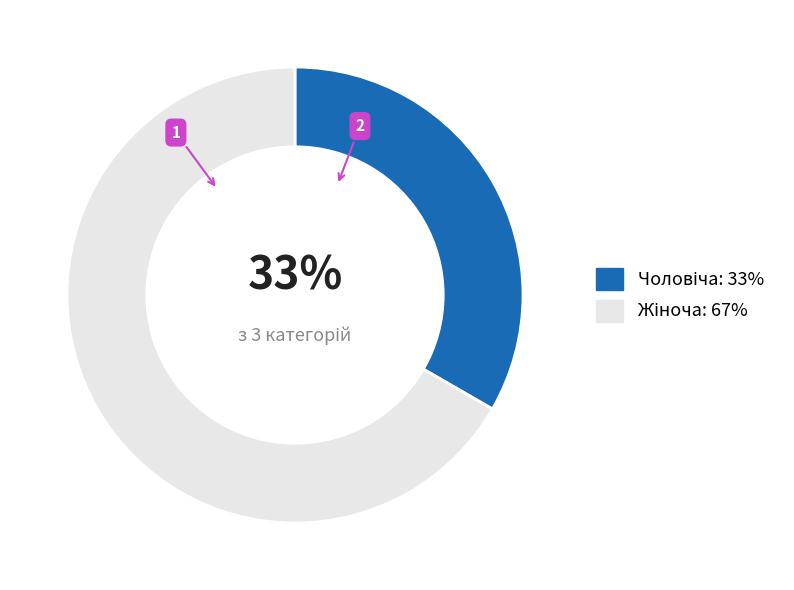

To the nearest percent, what is the average slice percentage?

50%